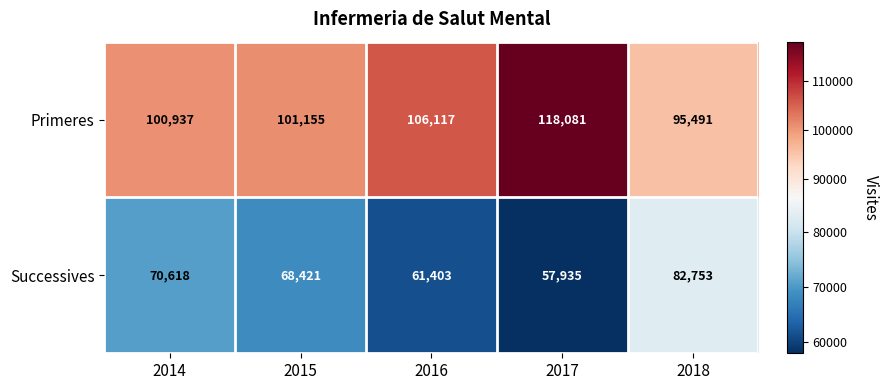

What is the difference between the second highest and second lowest values in the Primeres series?

5180